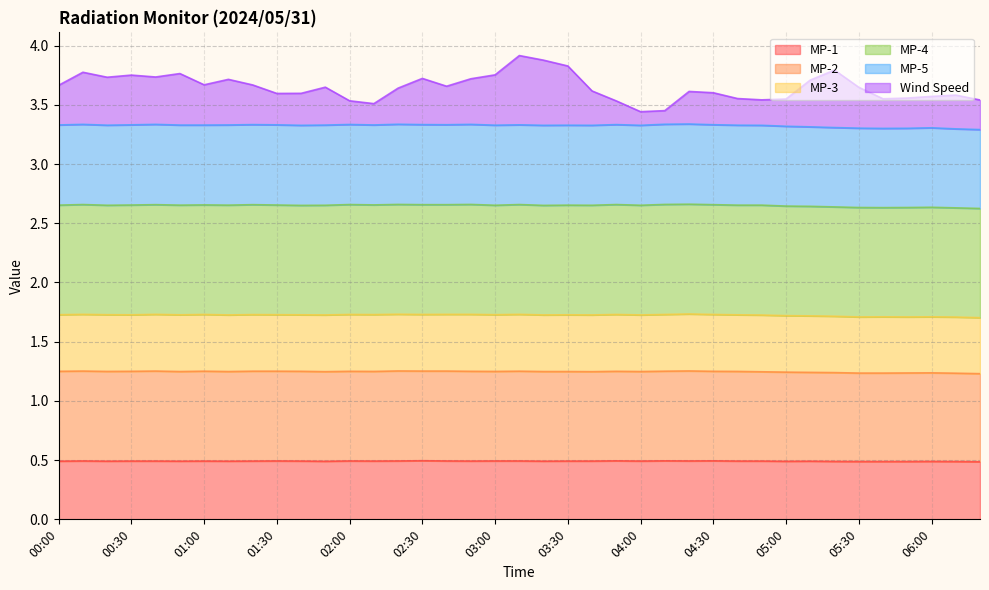

What is the approximate value of MP-1 at 03:00?

0.5